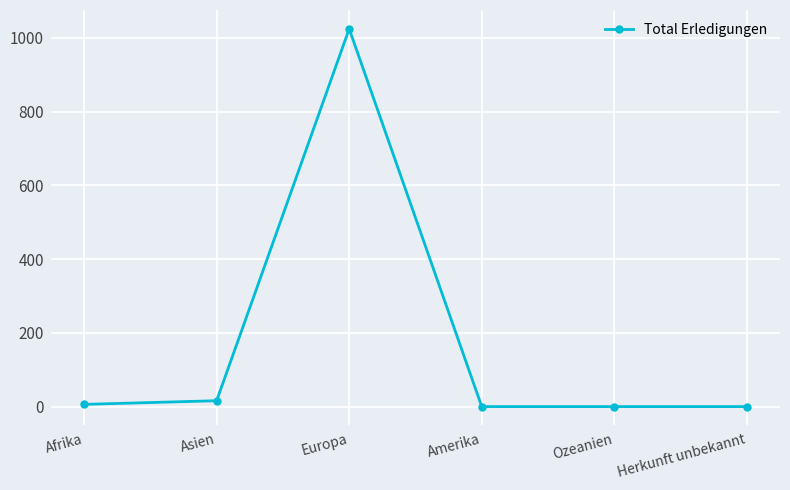

What is the greatest value displayed?

1024